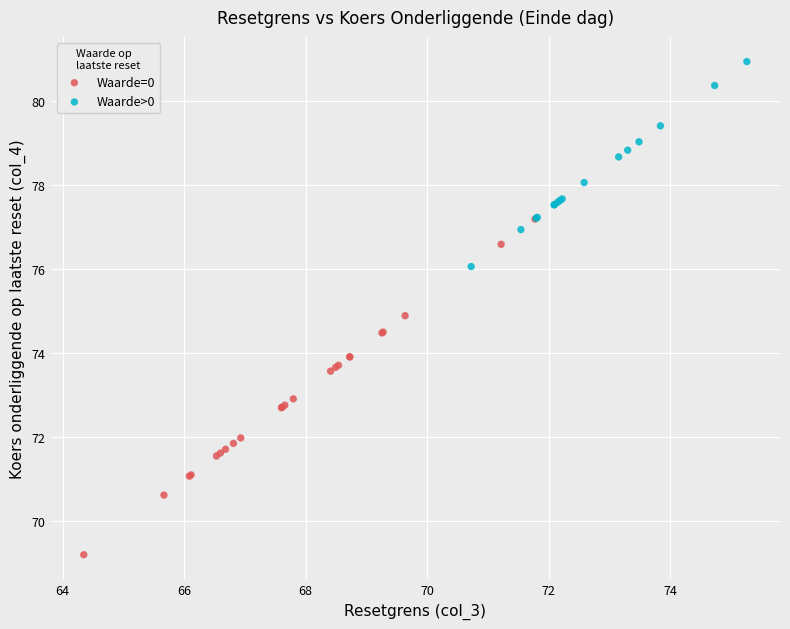

Which series reaches the maximum Y coordinate?

Waarde>0